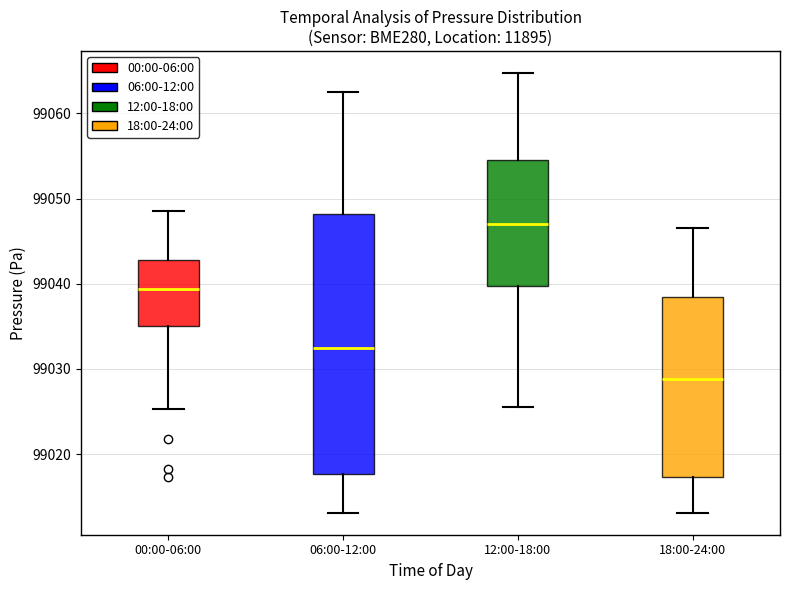

Reading left to right, read every box against the y-axis: the position of its median line, the range the box covers, and the ends of its whiskers. The values are not printed on the chart, so give them approximately, as read against the axis.

00:00-06:00: median 99039, box 99035 to 99043, whiskers 99025 to 99049
06:00-12:00: median 99033, box 99018 to 99048, whiskers 99013 to 99063
12:00-18:00: median 99047, box 99040 to 99055, whiskers 99026 to 99065
18:00-24:00: median 99029, box 99017 to 99038, whiskers 99013 to 99047